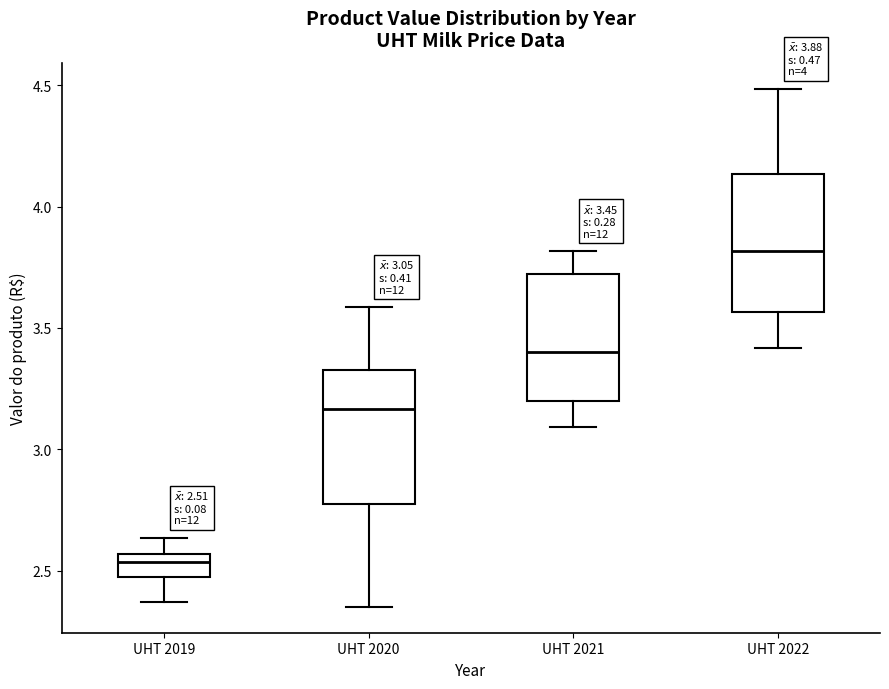

Which box's median line is the highest?

UHT 2022